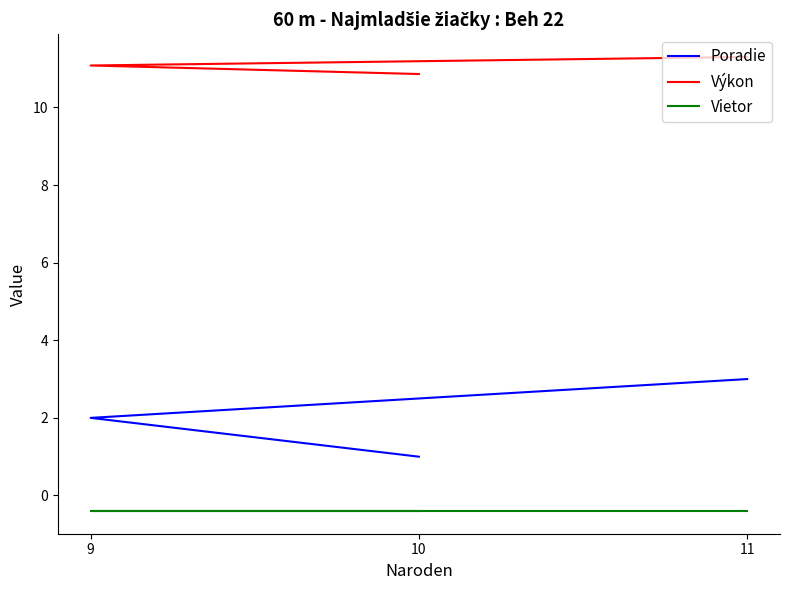

Is it true that Poradie equals 4.3 at 11?

False